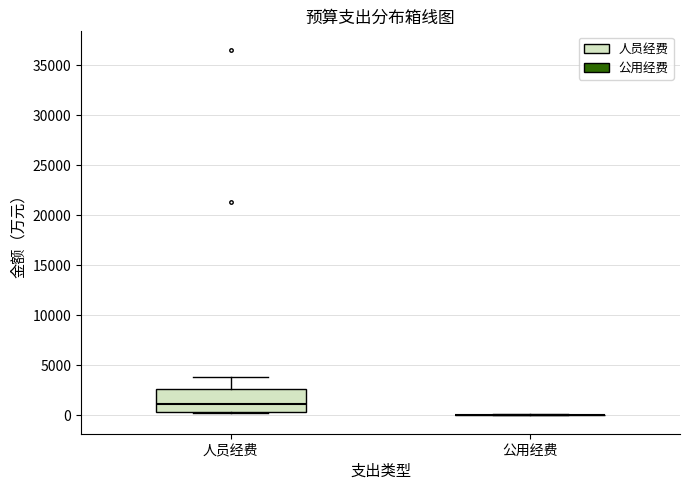

Comparing the boxes themselves (not the whiskers), which one is the tallest?

人员经费